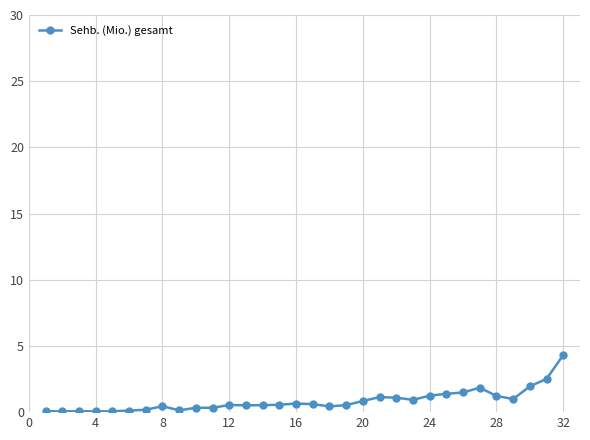

What is the greatest value displayed?

4.3